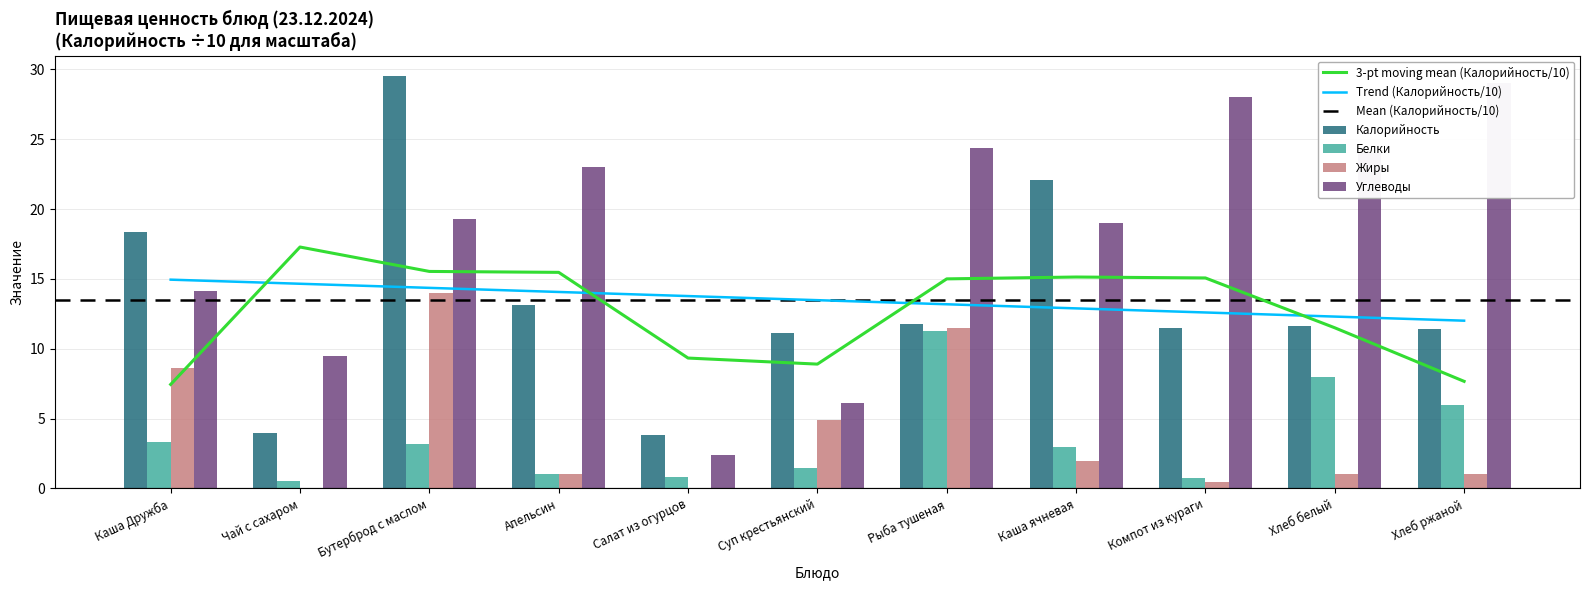

Rank the series by their maximum value, from lowest to highest.

Белки, Жиры, Углеводы, Калорийность